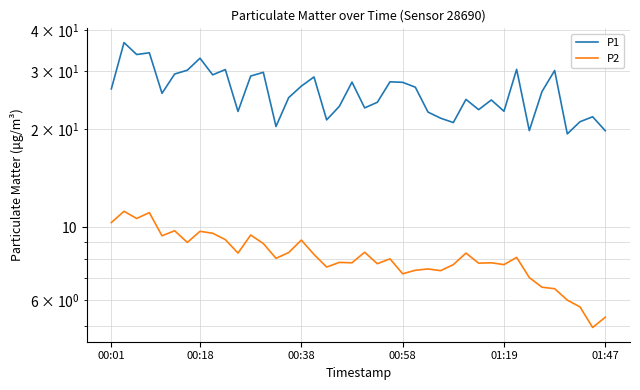

True or false: P1 and P2 intersect in this chart.

False